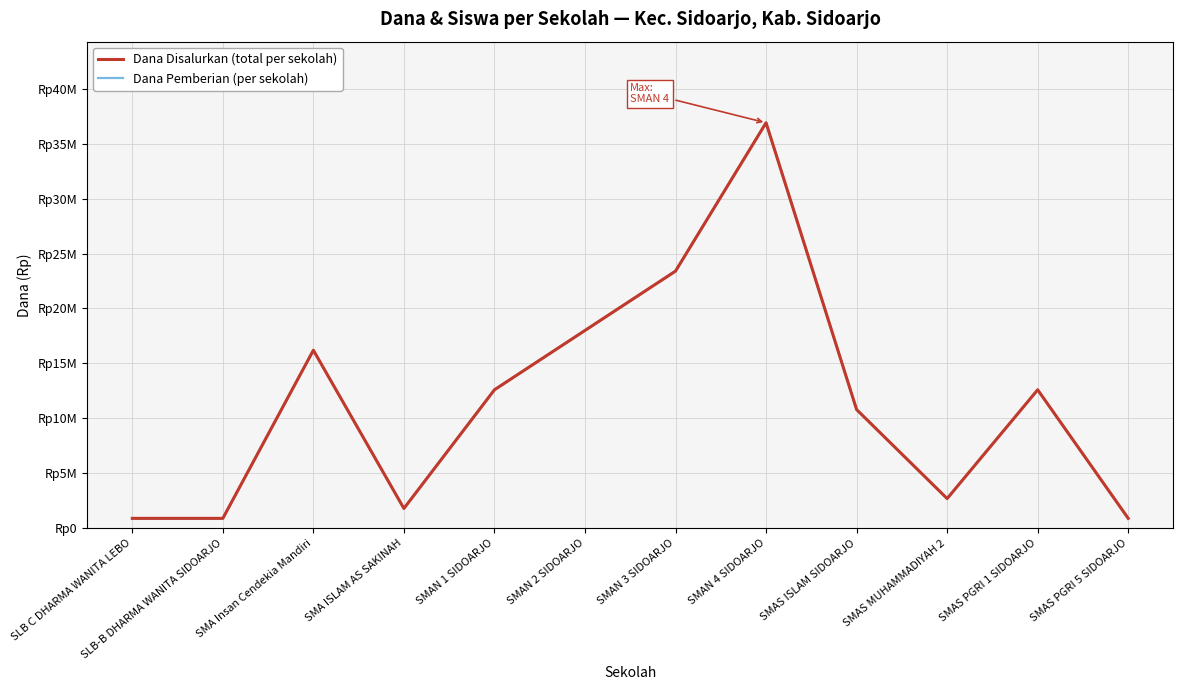

Reading right to left, what are all the values shown in this chart?

Dana Disalurkan (total per sekolah): 900000	12600000	2700000	10800000	36900000	23400000	18000000	12600000	1800000	16200000	900000	900000
Dana Pemberian (per sekolah): 900000	12600000	2700000	10800000	36900000	23400000	18000000	12600000	1800000	16200000	900000	900000